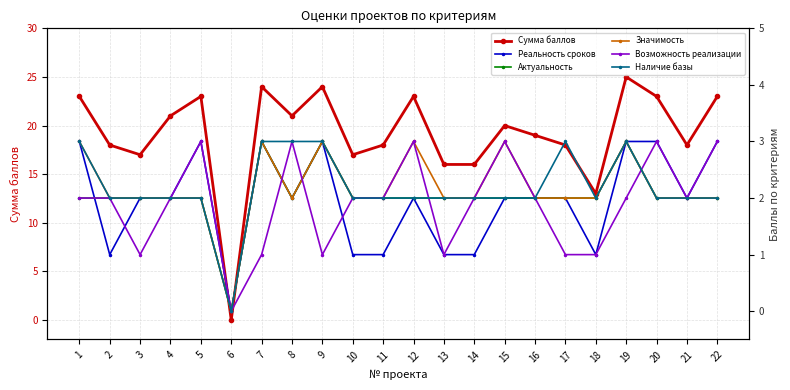

What is the highest value of the Реальность сроков series?

3